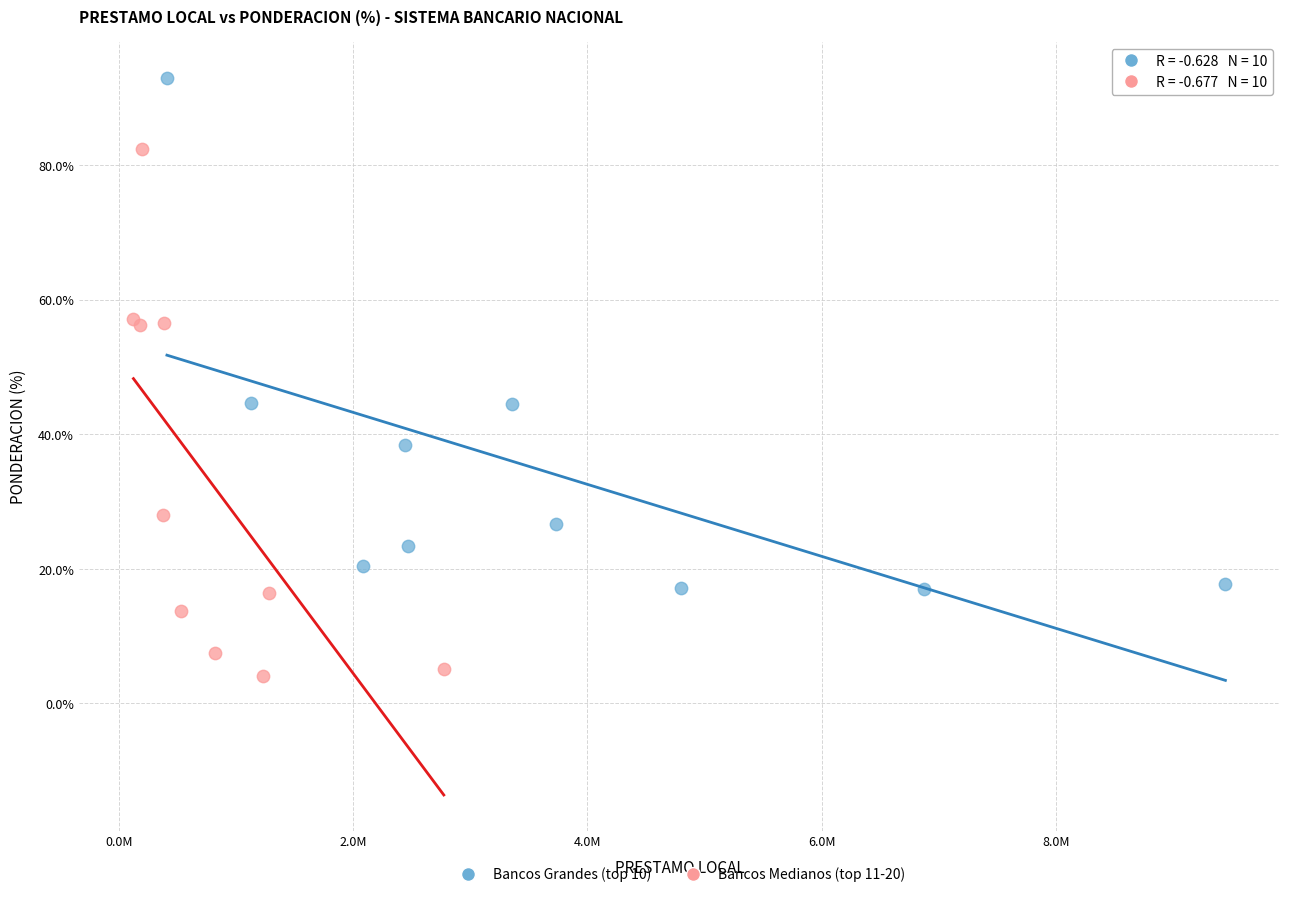

Which series reaches the maximum Y coordinate?

Bancos Grandes (top 10)